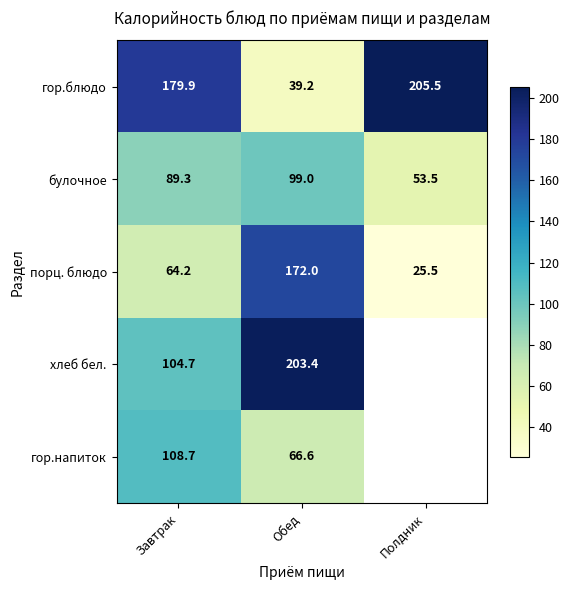

True or false: гор.блюдо has a value of 43.3 at Завтрак.

False